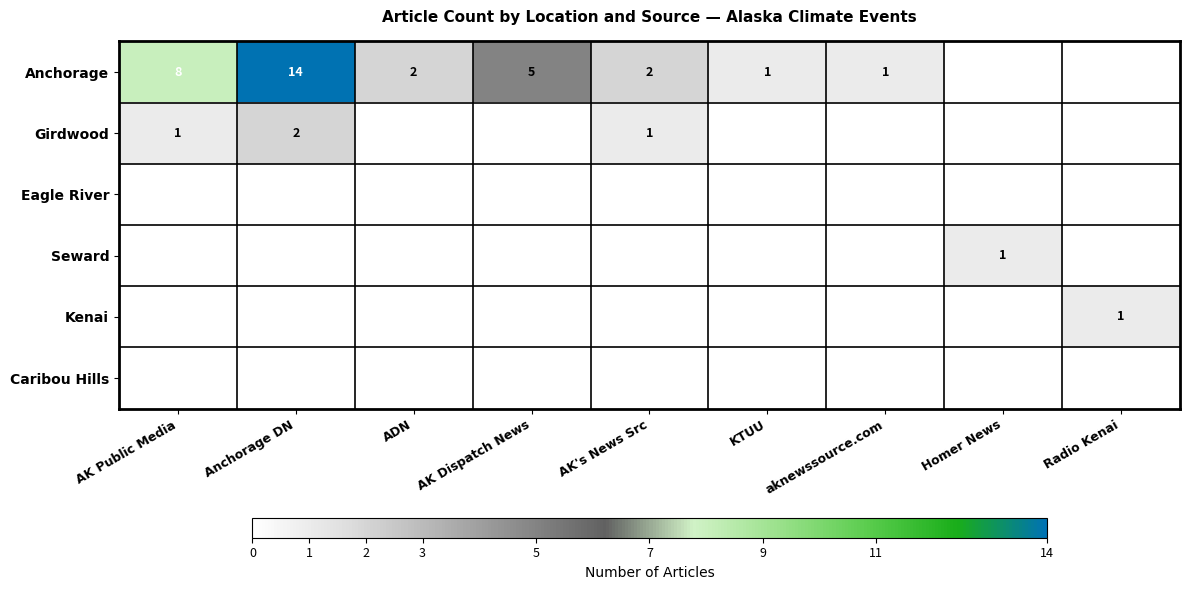

List the labels in order of Girdwood value, smallest first.

ADN, AK Dispatch News, KTUU, aknewssource.com, Homer News, Radio Kenai, AK Public Media, AK's News Src, Anchorage DN